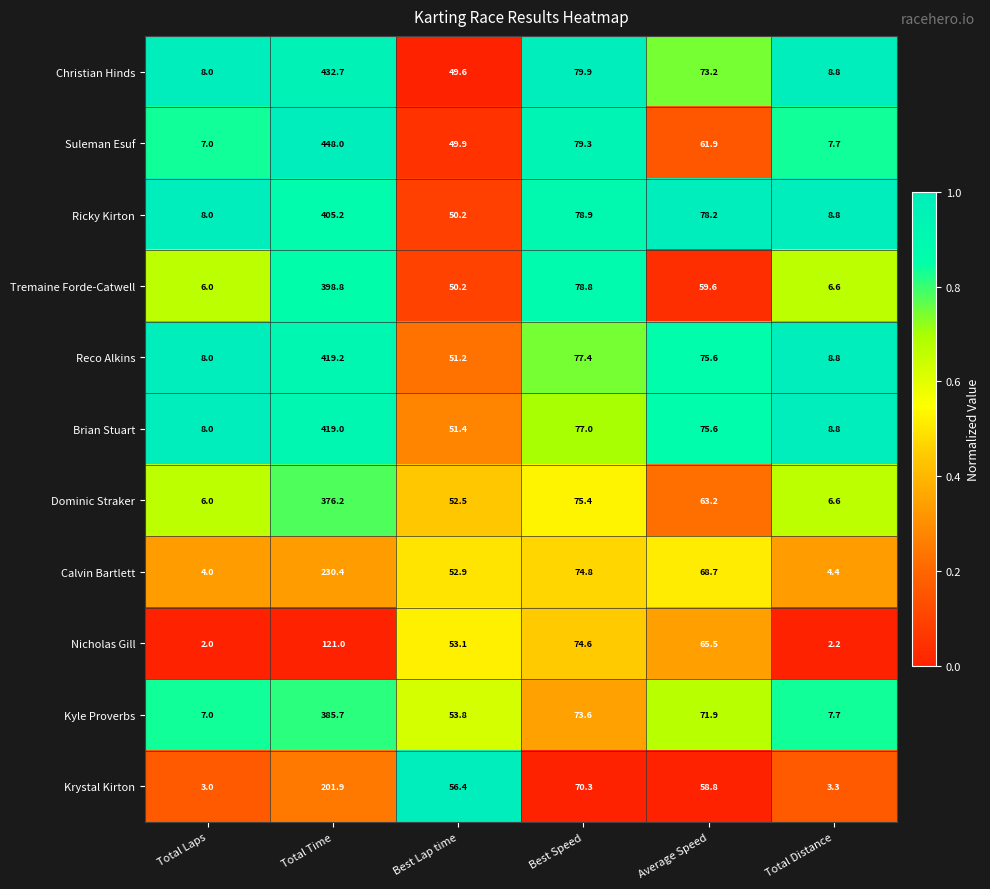

The Dominic Straker series shows 63.2 at Average Speed. True or false?

True